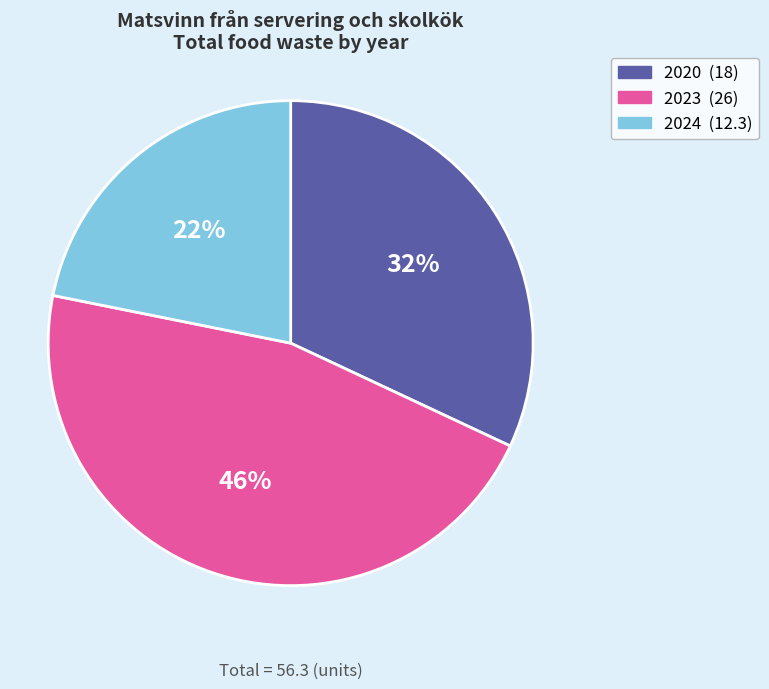

What percentage is the 2020 slice, to the nearest percent?

32%